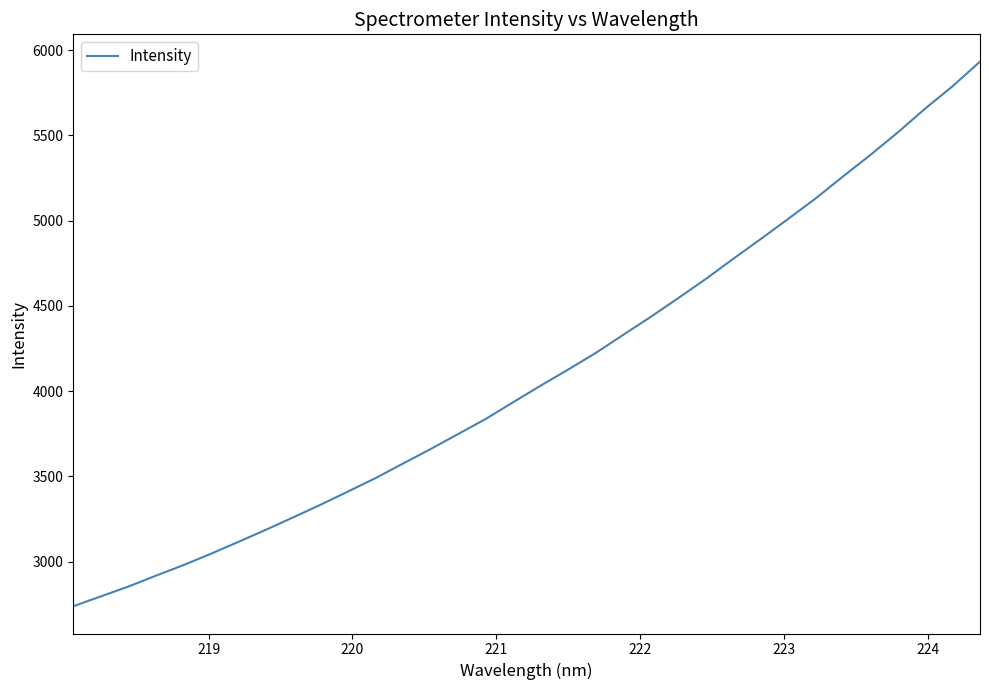

What is the minimum value shown in the chart?

2737.7